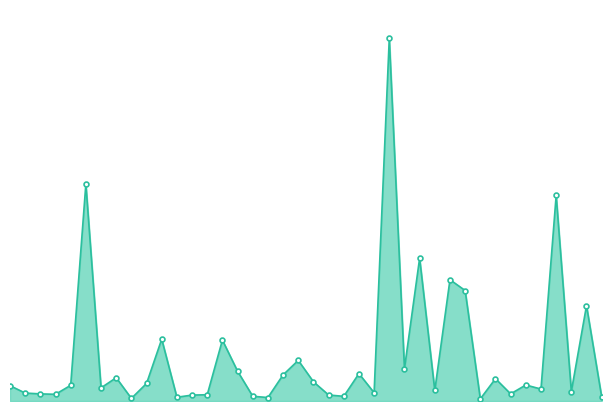

How many data points are above 12282?

19